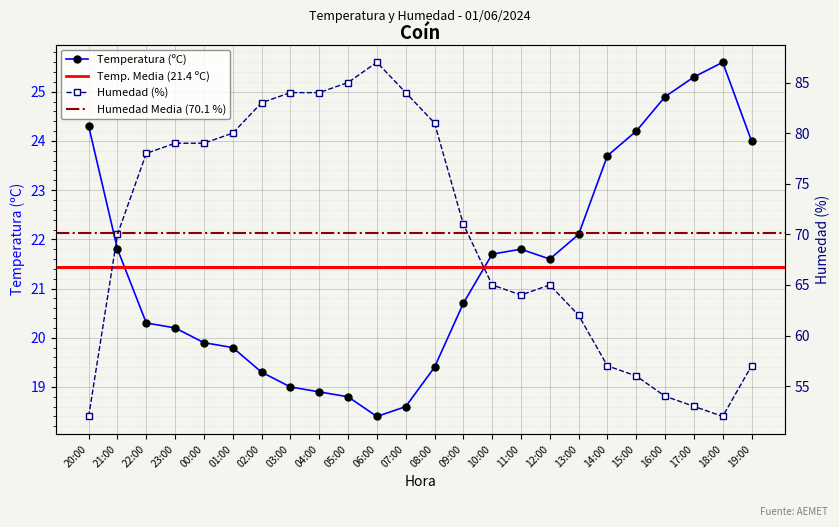

At which label does Temperatura (ºC) reach its minimum?

06:00